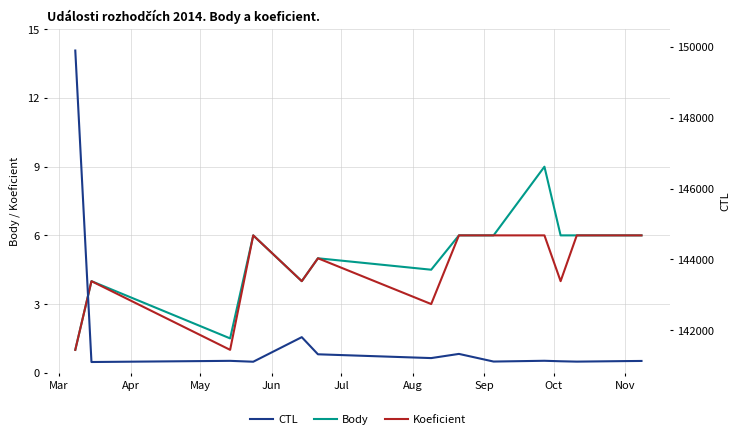

Which series has the widest spread of values?

CTL